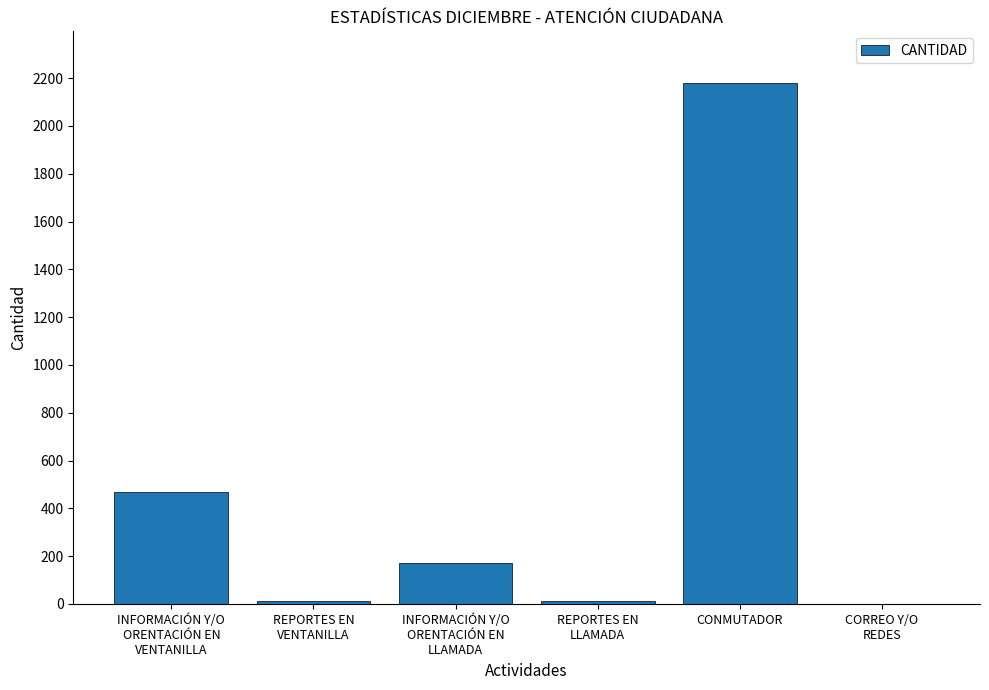

What is the greatest value displayed?

2178